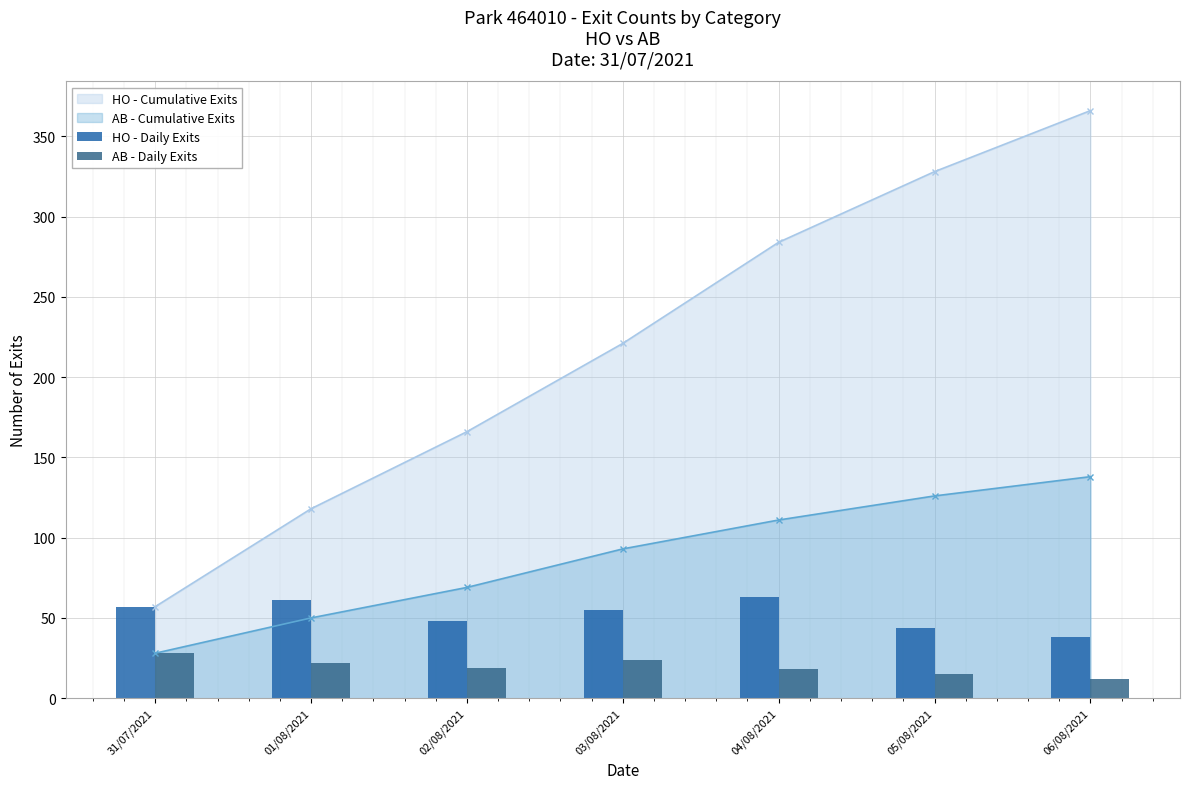

What is the value of the HO - Daily Exits bar at the 6th from the left?

44